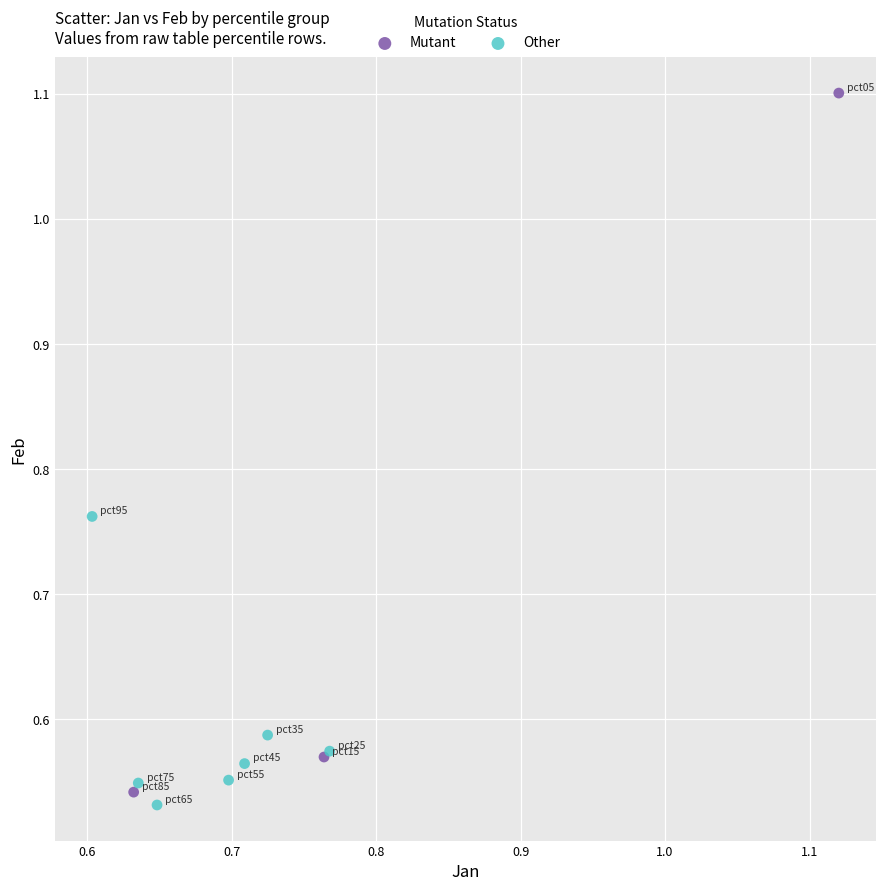

Which series has the widest spread of Y values?

Mutant